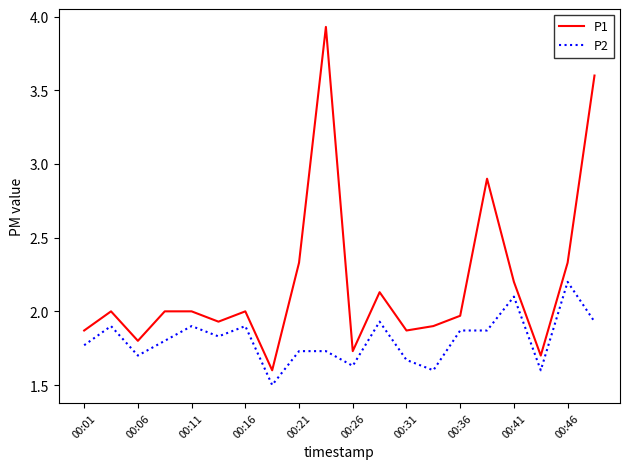

True or false: P2 and P1 intersect in this chart.

False